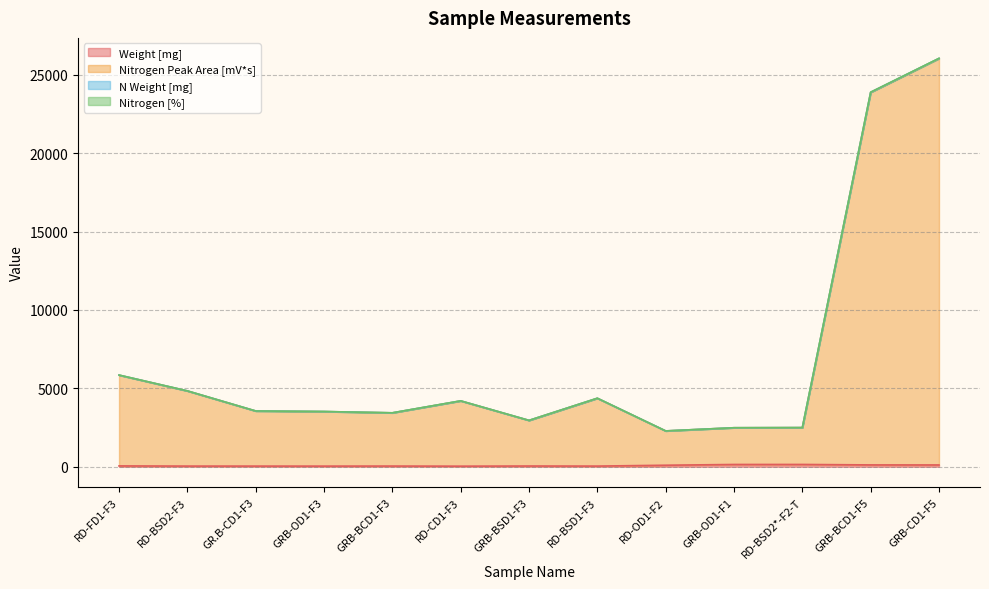

What is the label of the 8th point from the right?

RD-CD1-F3